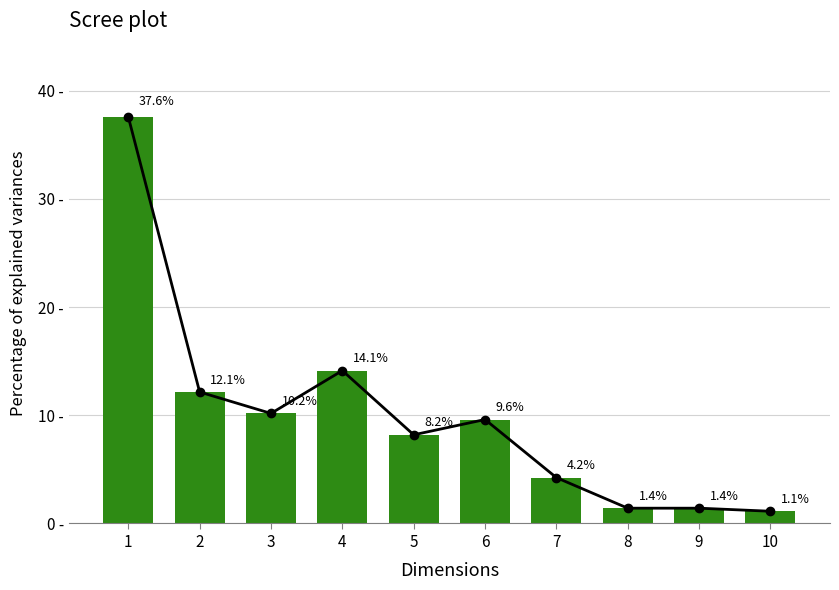

Reading left to right, list all the values displayed in this chart.

1=37.6	2=12.1	3=10.2	4=14.1	5=8.2	6=9.6	7=4.2	8=1.4	9=1.4	10=1.1